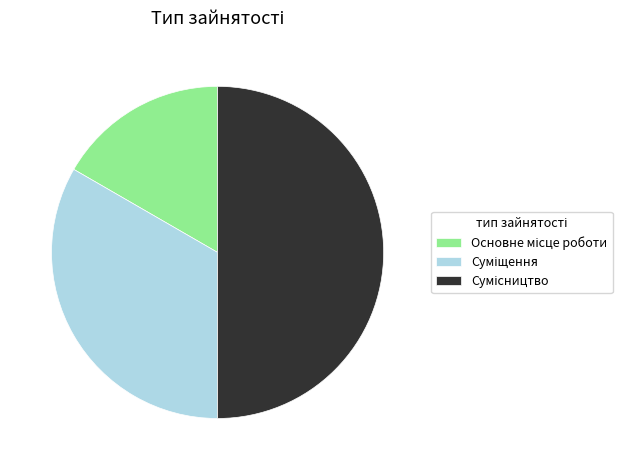

Is the sum of Суміщення and Сумісництво greater than half?

Yes